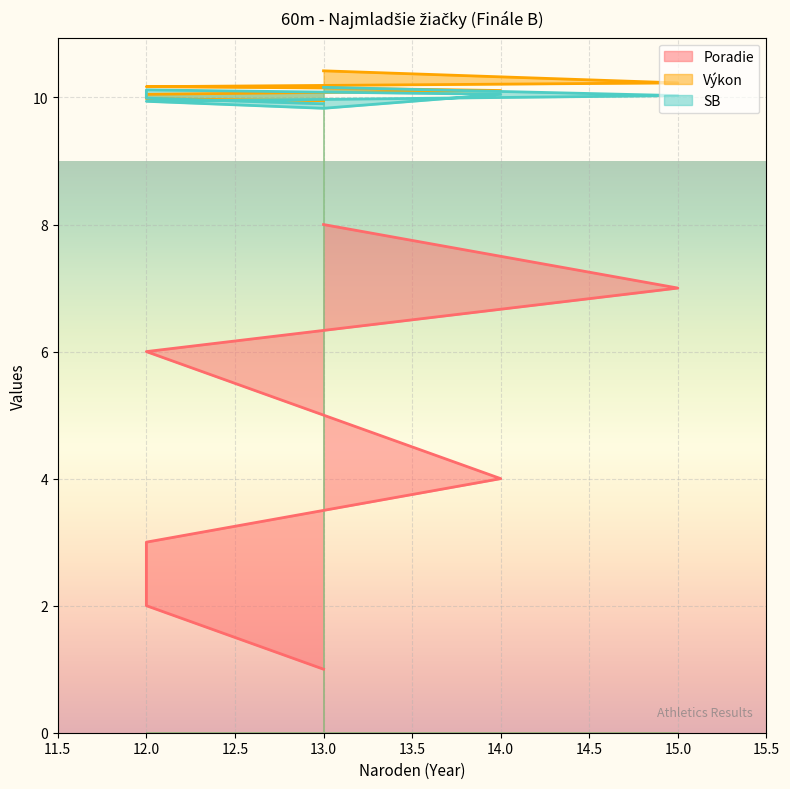

What is the total value across all series at 13?

20.9